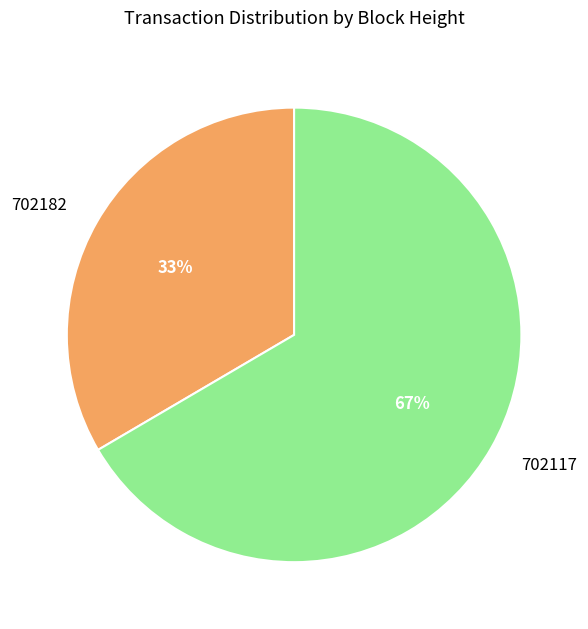

To the nearest percent, what is the combined percentage of 702117 and 702182?

100%